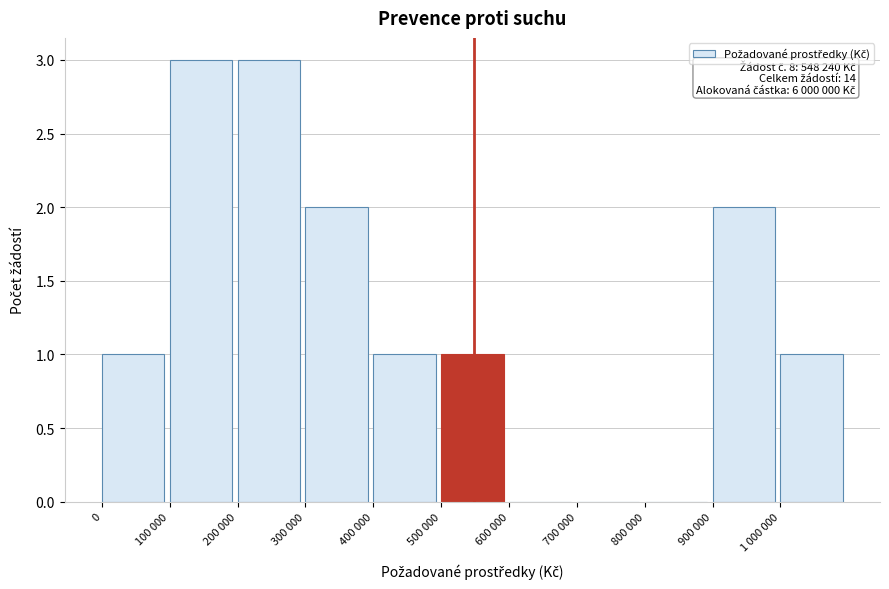

Reading right to left, what are all the values shown in this chart?

1 000 000=1	900 000=2	800 000=0	700 000=0	600 000=0	500 000=1	400 000=1	300 000=2	200 000=3	100 000=3	0=1